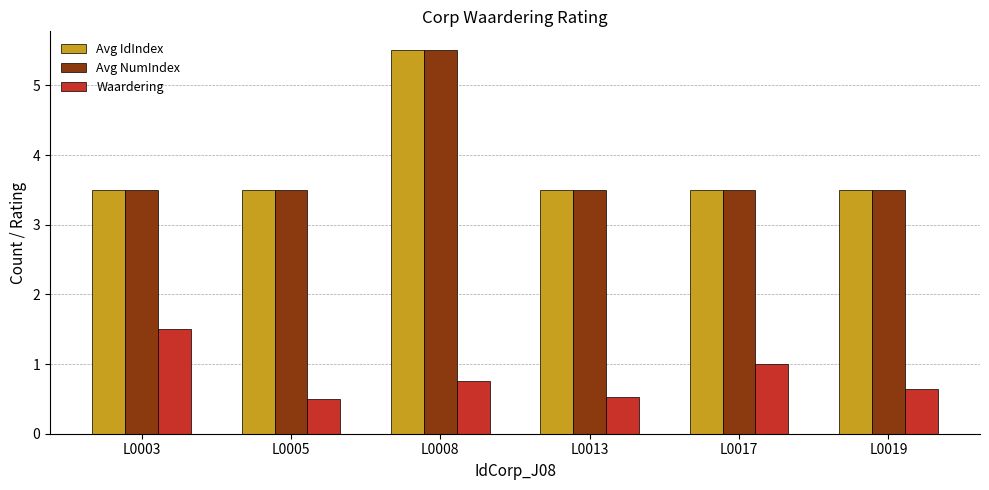

Are the bars horizontal?

No